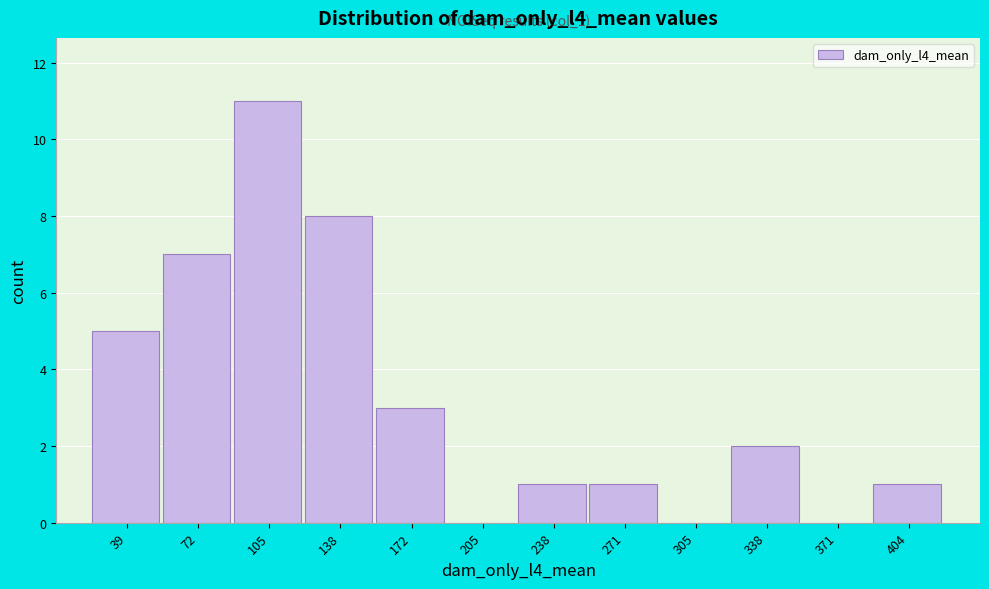

Reading right to left, transcribe all the data shown in this chart.

404=1	371=0	338=2	305=0	271=1	238=1	205=0	172=3	138=8	105=11	72=7	39=5